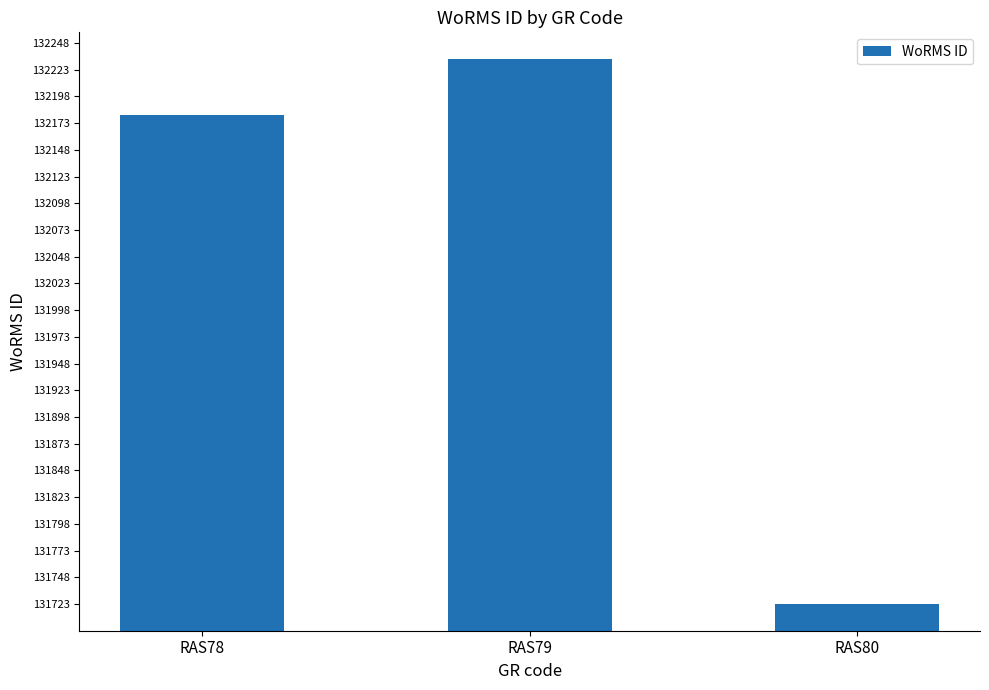

Which has a higher value, RAS78 or RAS80?

RAS78